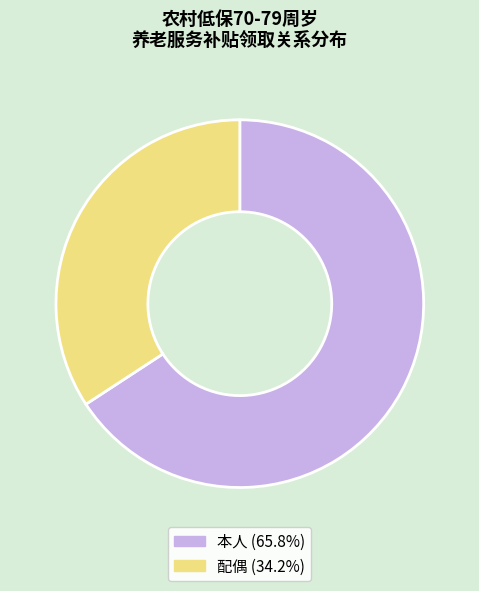

Is there a majority slice in this chart?

Yes